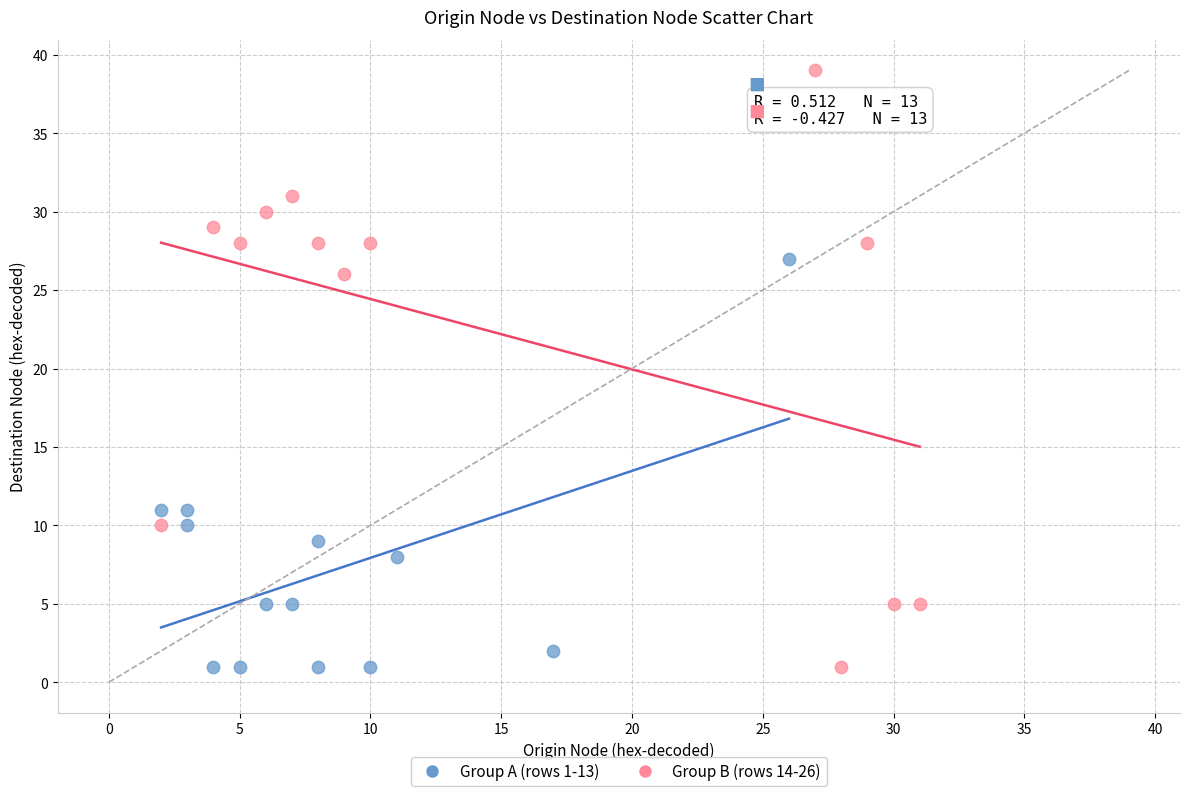

Which series has the widest spread of Y values?

Group B (rows 14-26)